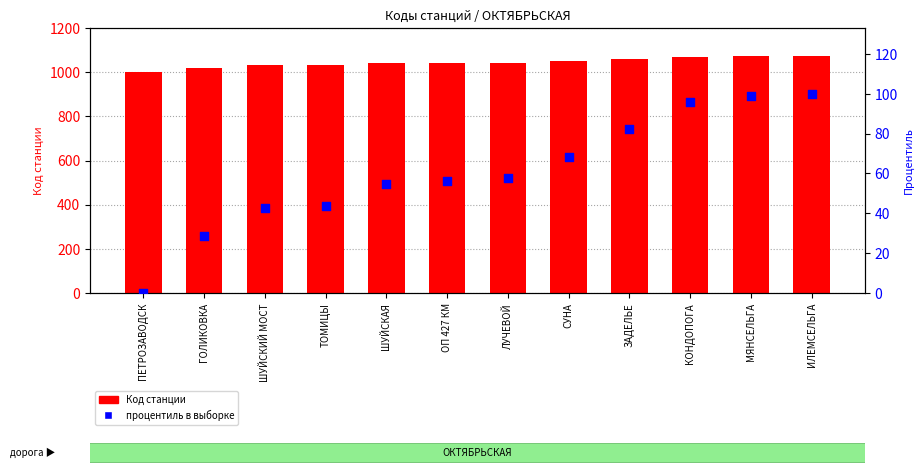

Is the value of Код станции at ЛУЧЕВОЙ greater than the value of процентиль в выборке at ОП 427 КМ?

Yes